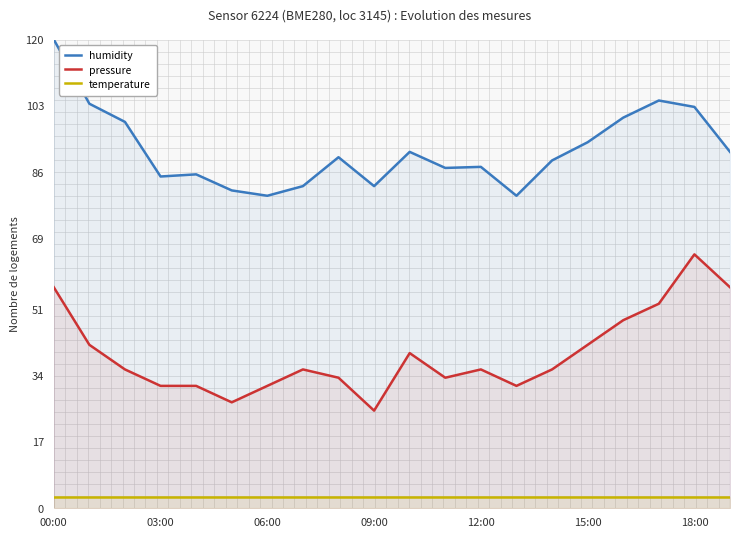

Rank the series at 16 from lowest to highest value.

temperature, pressure, humidity